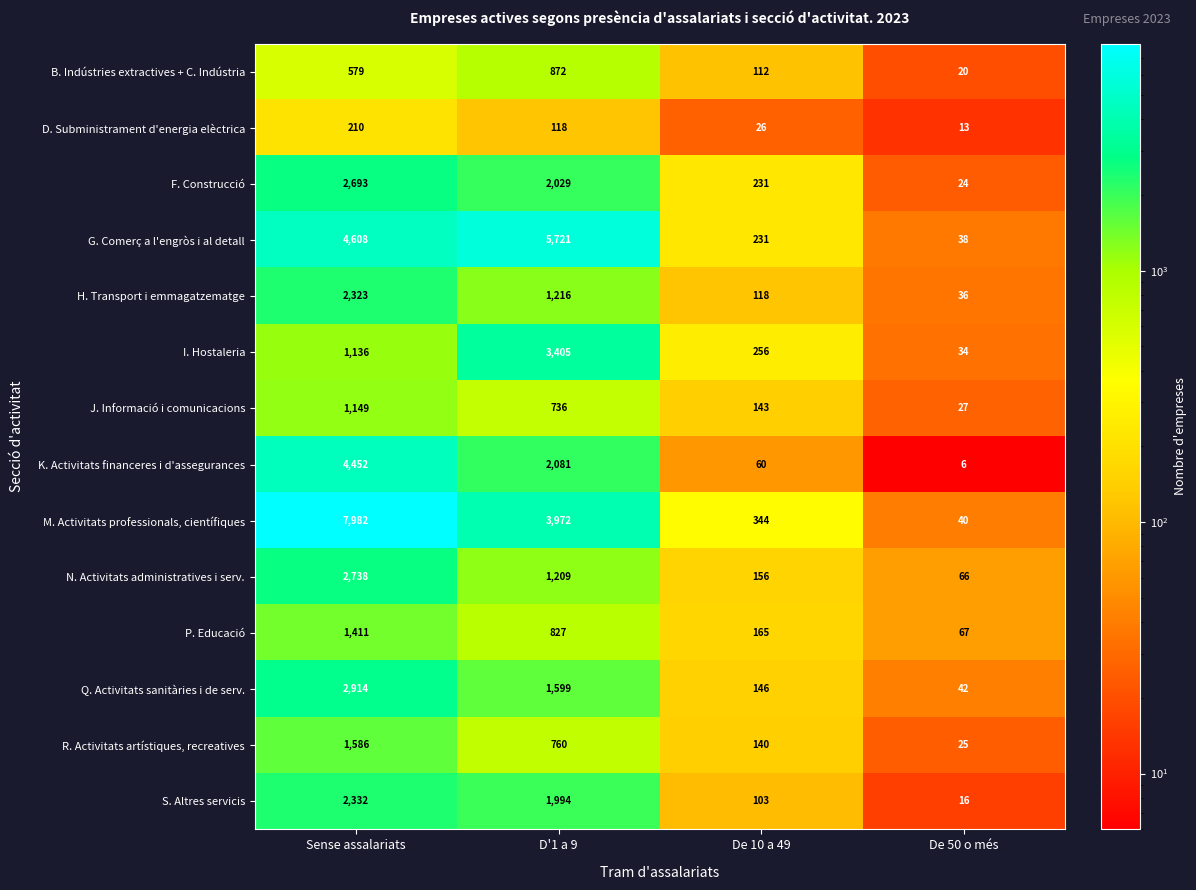

The N. Activitats administratives i serv. series shows 2738 at Sense assalariats. True or false?

True